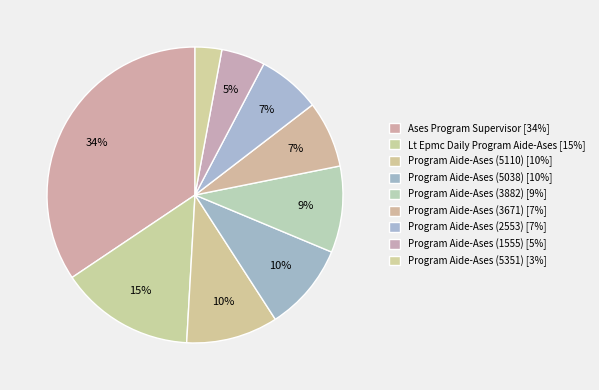

Do Program Aide-Ases (2553) and Program Aide-Ases (1555) together represent more than half of the pie?

No